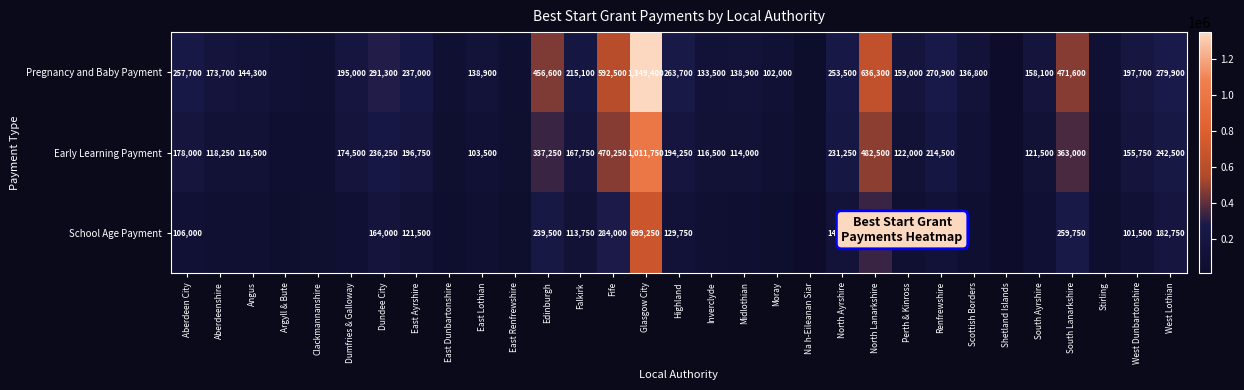

What is the difference between the Pregnancy and Baby Payment values at Inverclyde and Perth & Kinross?

25500